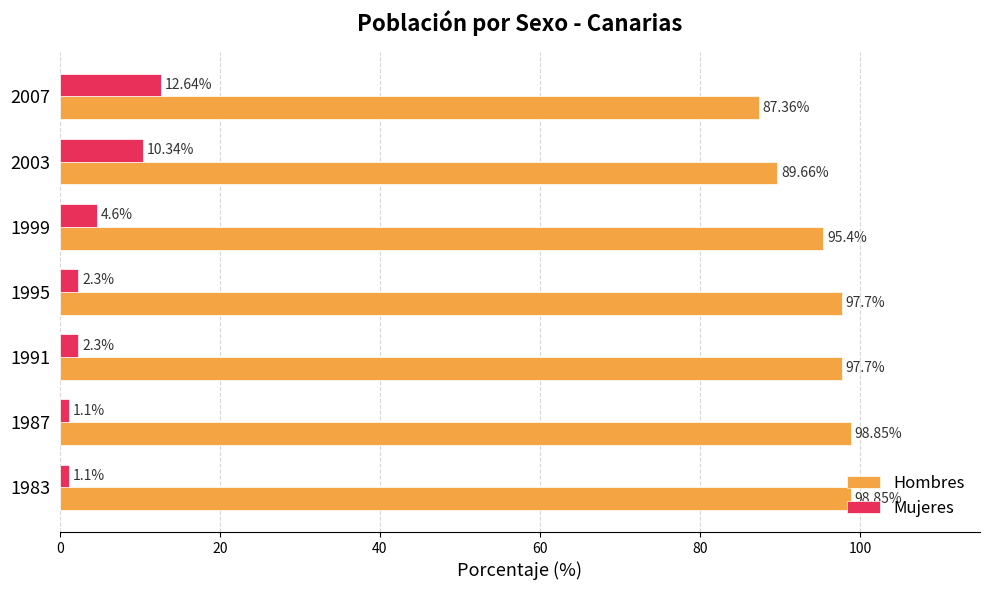

How many series are shown in this chart?

2